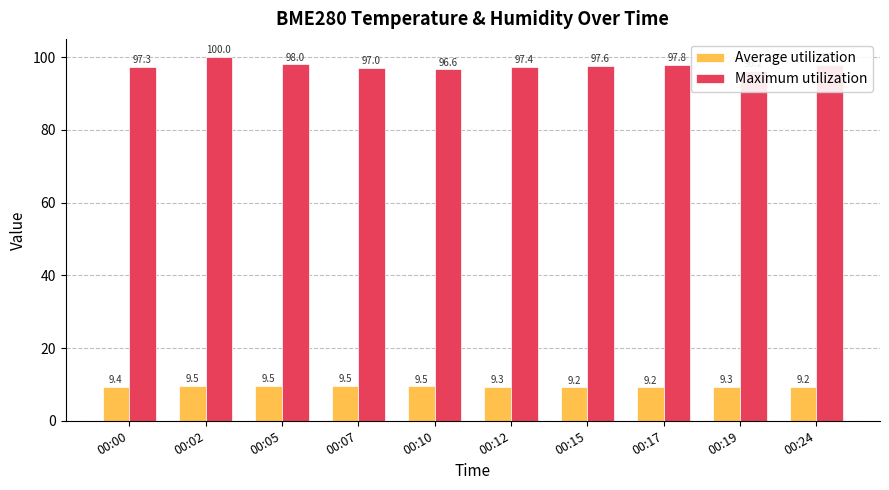

What is the value of the Maximum utilization bar at the 5th from the left?

96.6